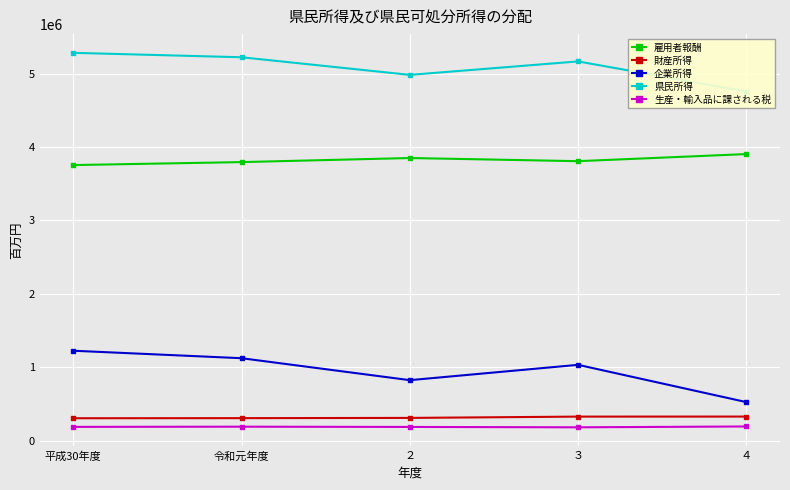

What is the difference between the maximum and minimum values in the 雇用者報酬 series?

149613